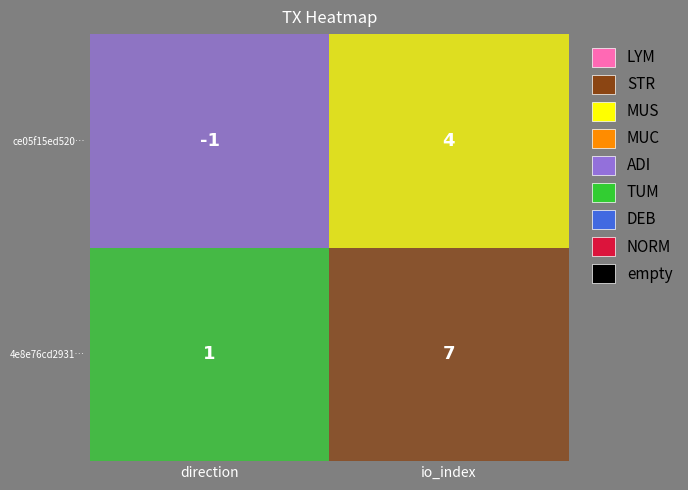

What is the sum of all 4e8e76cd2931768f6866554ec5f285d3e465ab6 values?

8